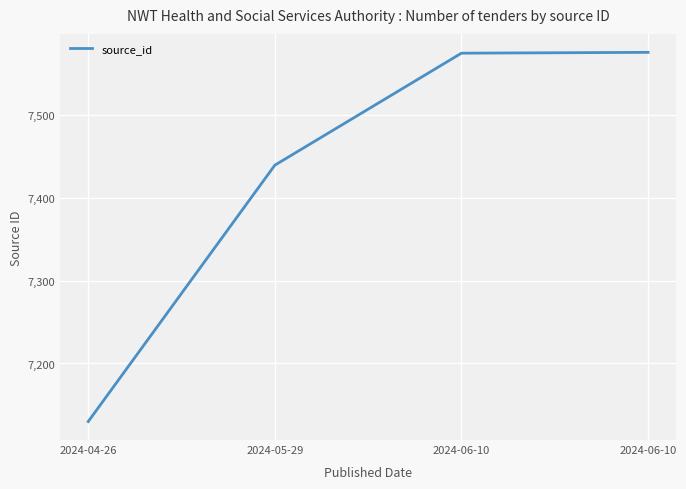

True or false: the data shows 7575 at 2024-06-10.

True